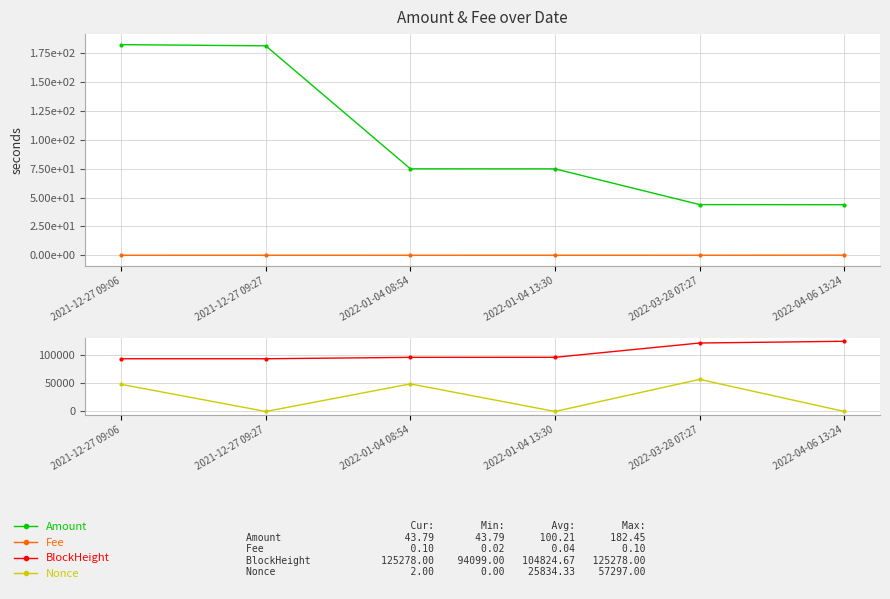

What is the total value across all series at 2022-01-04 13:30?

96739.9